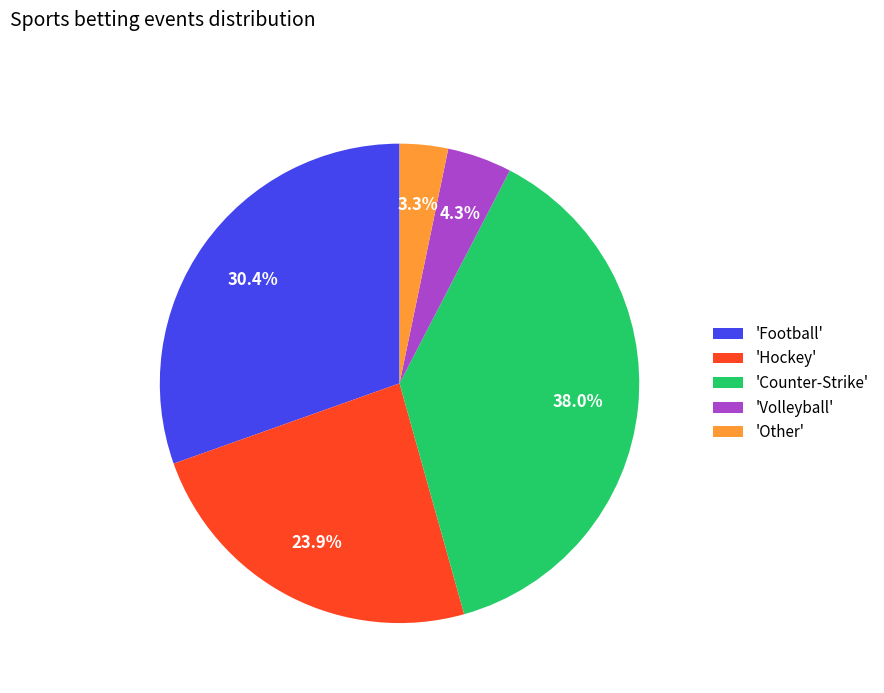

Does 'Volleyball' account for over 50% of the chart?

No